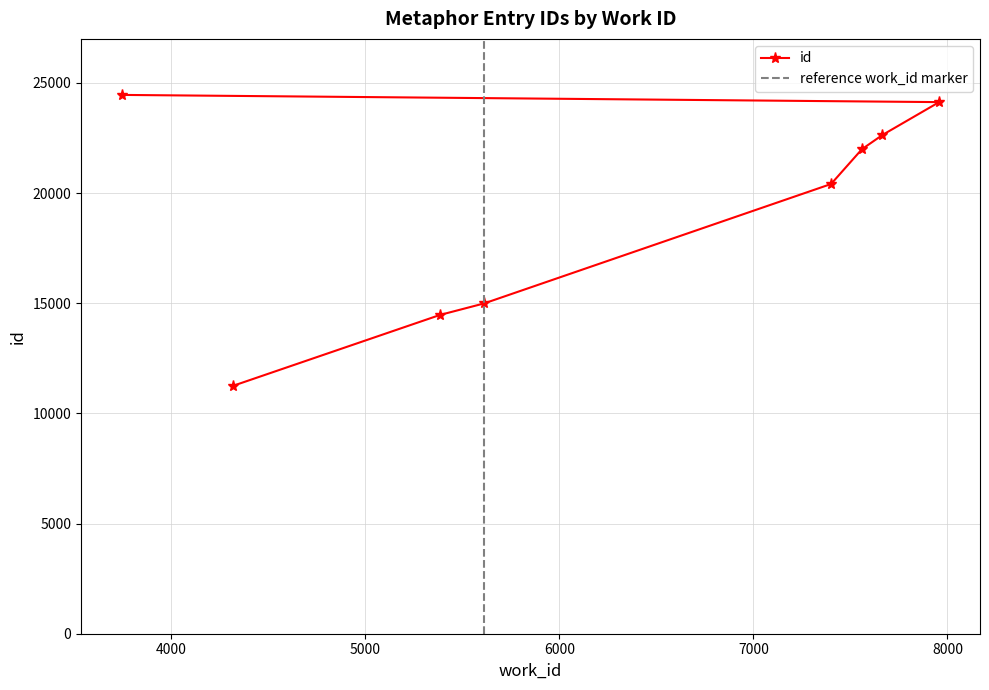

How many values are below 21992?

4